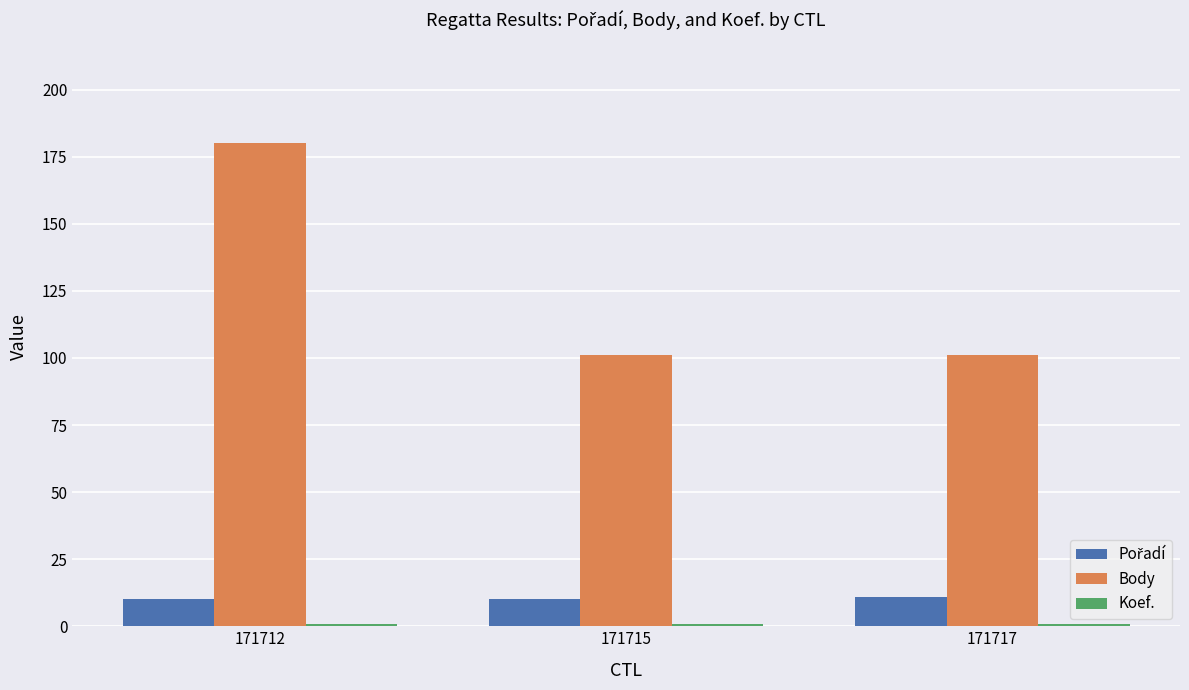

What is the sum of all Body values?

382